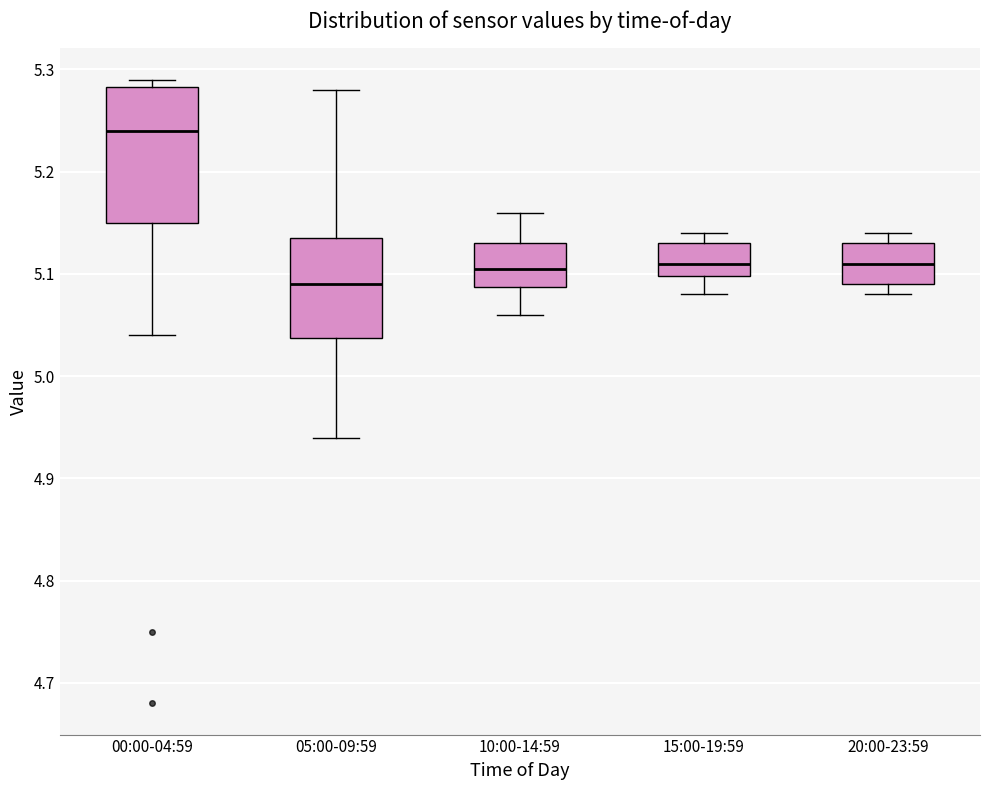

Where is the lower edge of the box for 20:00-23:59 on the y-axis? The values are not printed on the chart, so give them approximately, as read against the axis.

5.09